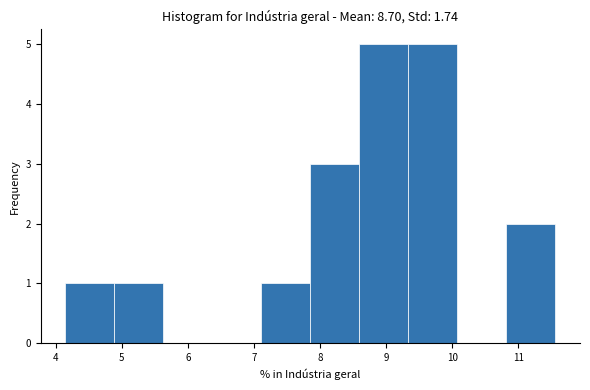

Reading left to right, list every bar in this chart as the range it spans on the x-axis followed by its height. Neither the bar edges nor the heights are printed on the chart, so give them approximately, as read against the axes.

4.1 to 4.9: 1
4.9 to 5.6: 1
5.6 to 6.4: 0
6.4 to 7.1: 0
7.1 to 7.9: 1
7.9 to 8.6: 3
8.6 to 9.3: 5
9.3 to 10.1: 5
10.1 to 10.8: 0
10.8 to 11.6: 2